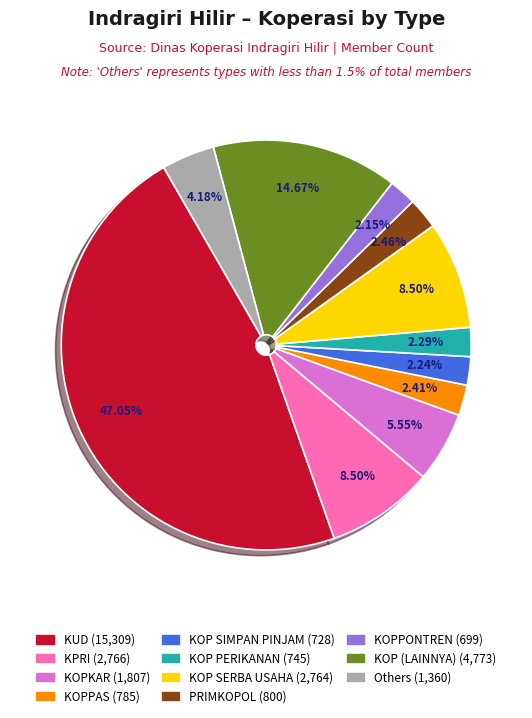

Is there a majority slice in this chart?

No